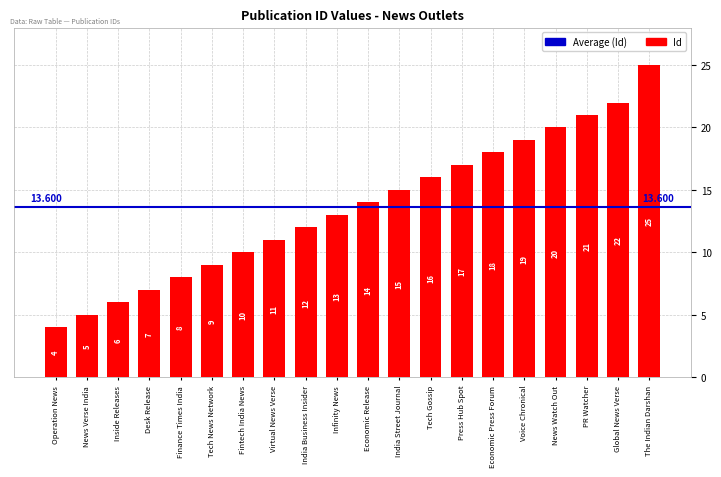

Approximately how many times larger is the value at Operation News compared to News Verse India?

0.8